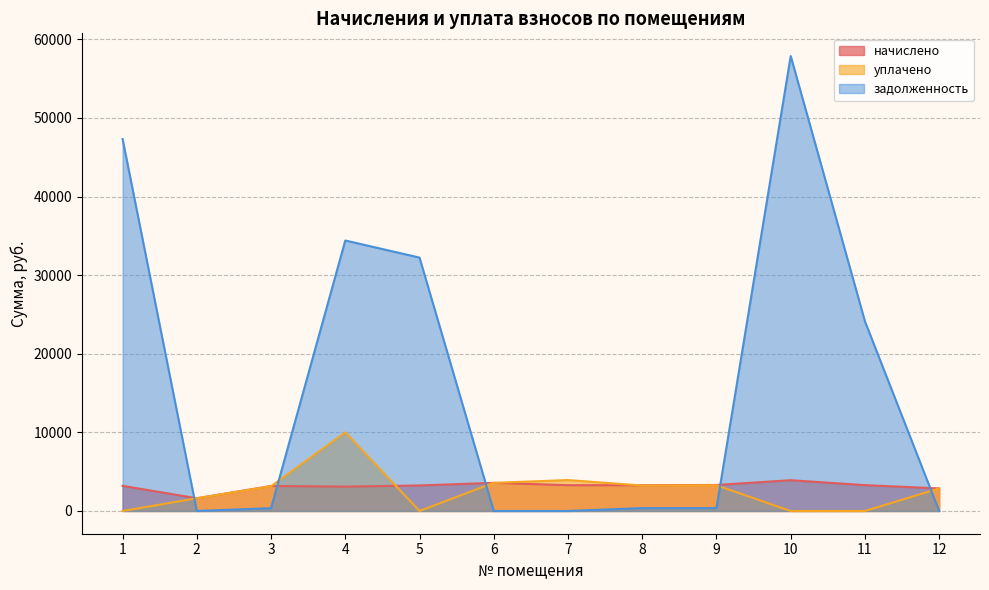

How many data points in задолженность are above 367?

6